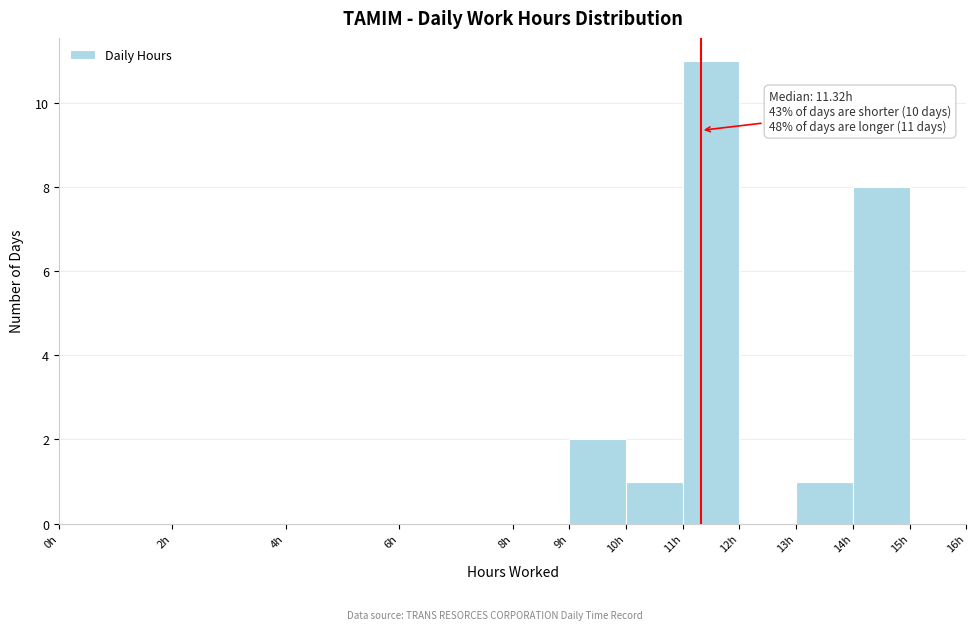

Which range on the x-axis has the tallest bar?

11 to 12